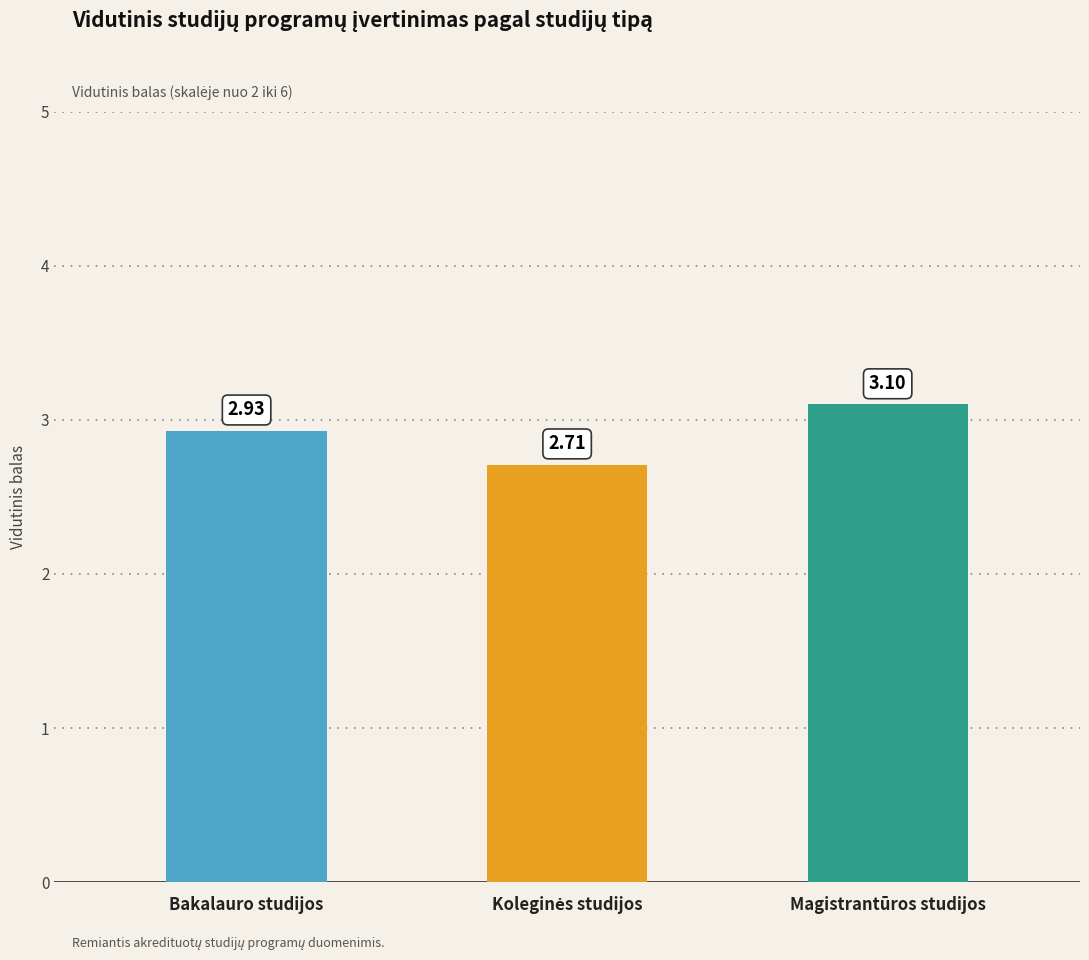

What is the difference between the maximum and minimum values?

0.4